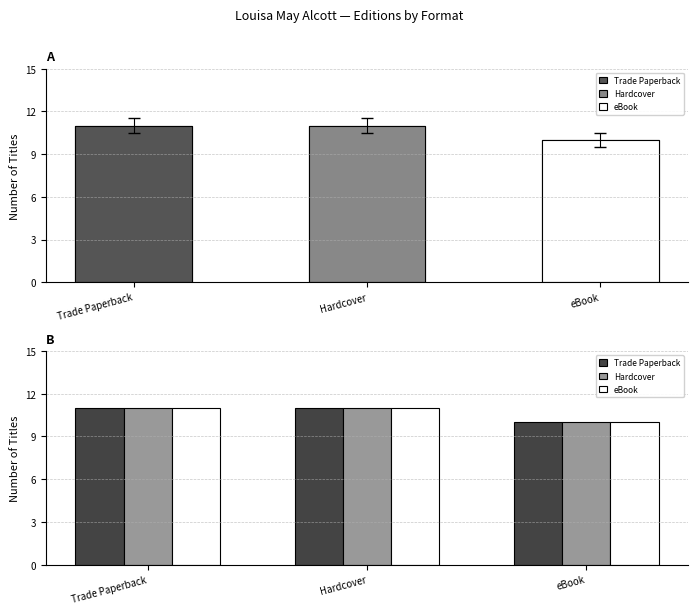

Count the Trade Paperback values in the range 10 to 11.

3